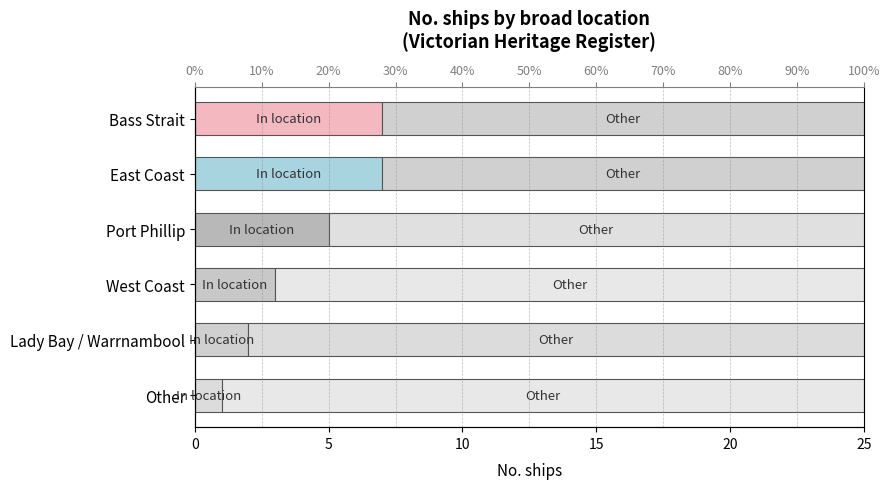

How many groups of bars are there?

6